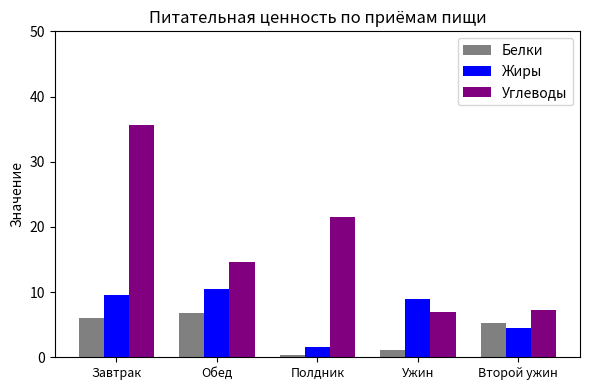

The value of Углеводы at Завтрак is 9.5. True or false?

False